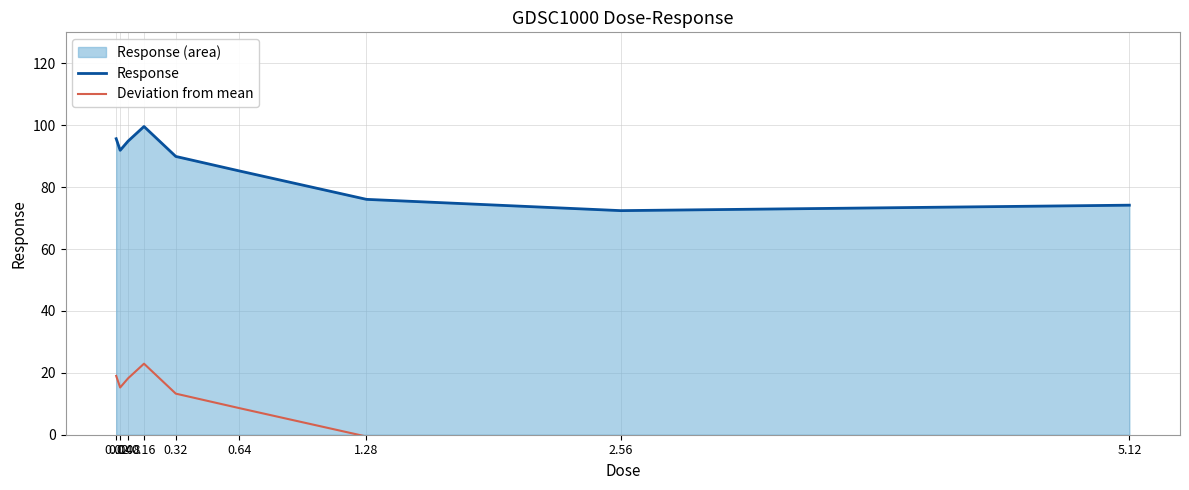

At 2.56, list the series in order from largest to smallest.

Response, Deviation from mean